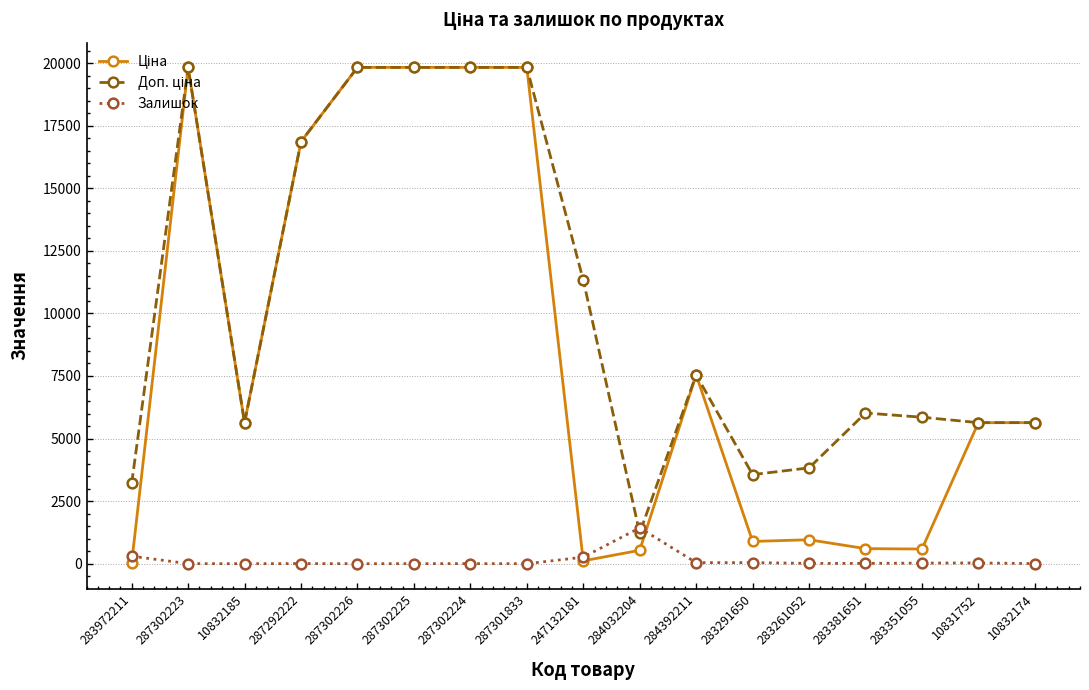

What is the total value across all series at 283381651?

6635.9